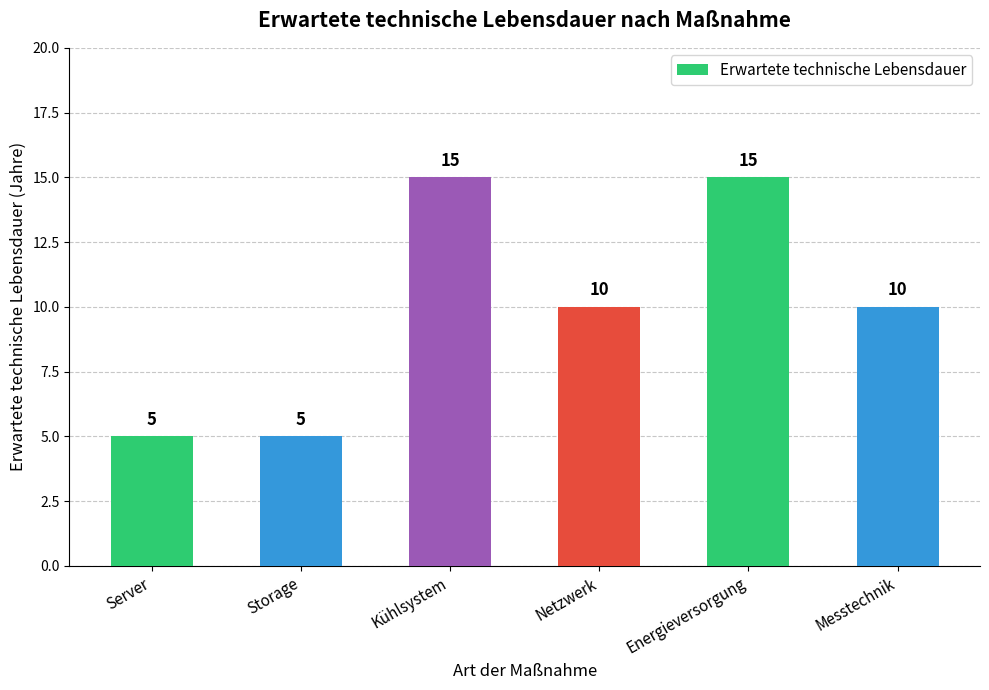

The value at Messtechnik is 15. True or false?

False